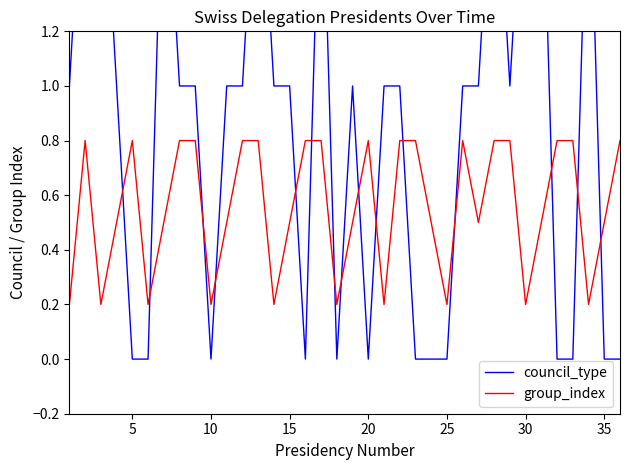

What is the highest value of the group_index series?

0.8